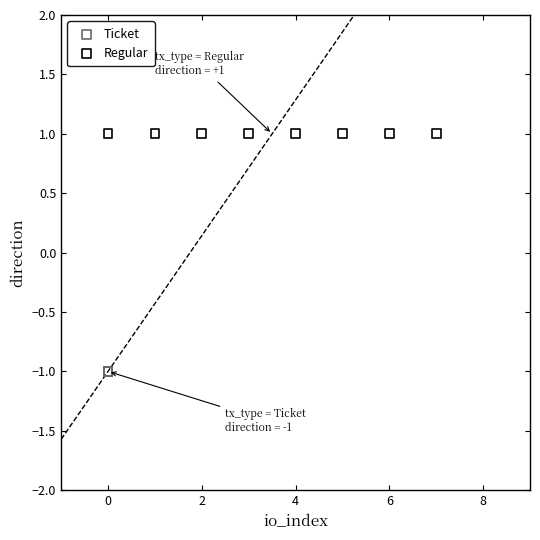

What are all the series names shown in the legend?

Ticket, Regular